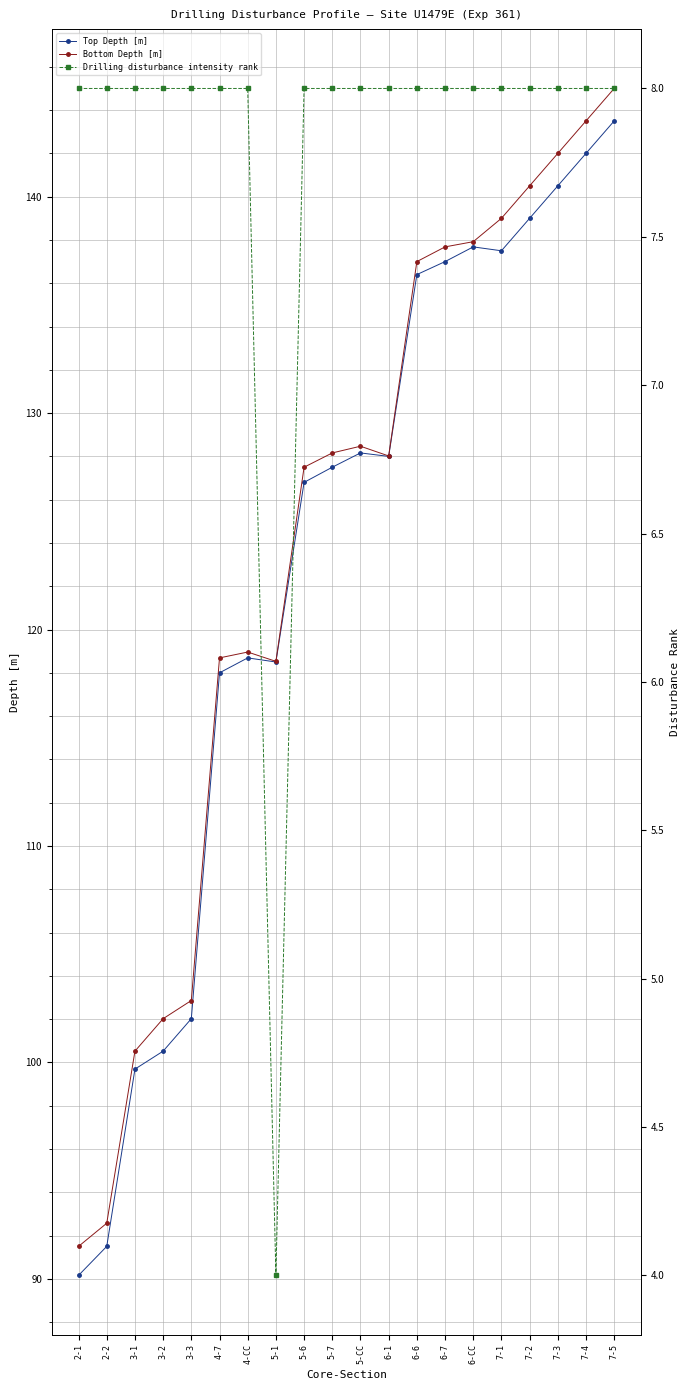

Is it true that Top Depth [m] equals 137.7 at 6-CC?

True